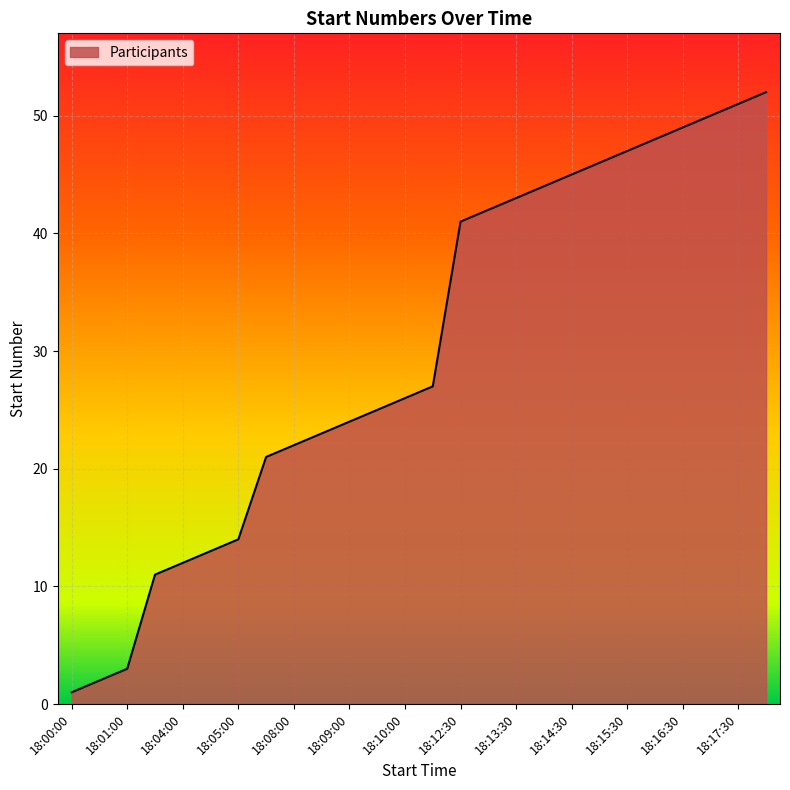

What is the maximum value shown in the chart?

52